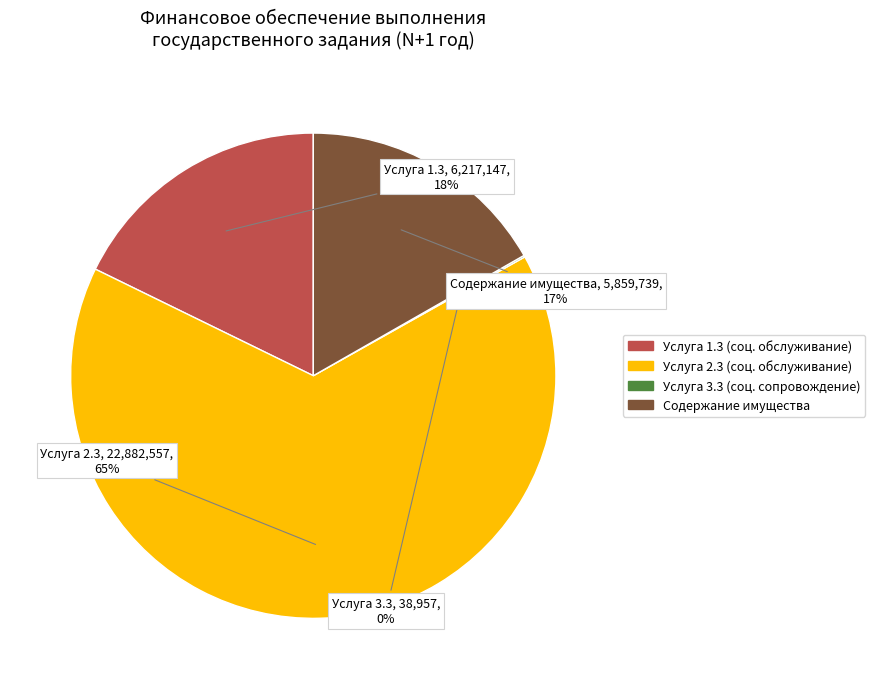

To the nearest percent, what is the difference between the largest and smallest slice percentages?

65%